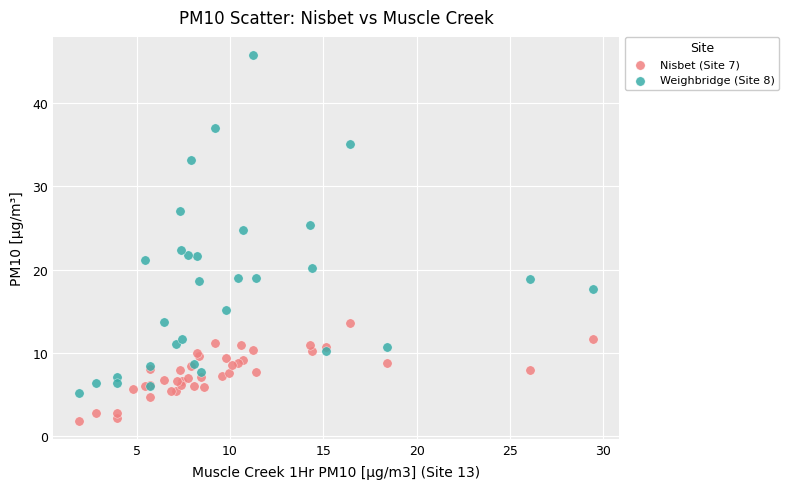

Which series reaches the minimum Y coordinate?

Nisbet (Site 7)